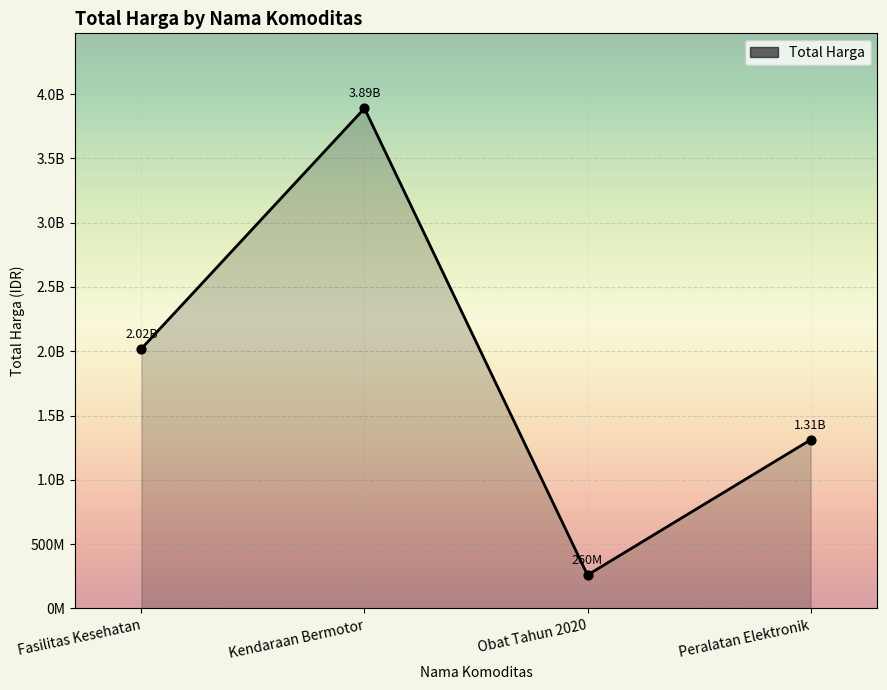

What is the change in value from Kendaraan Bermotor to Peralatan Elektronik?

-2577343300